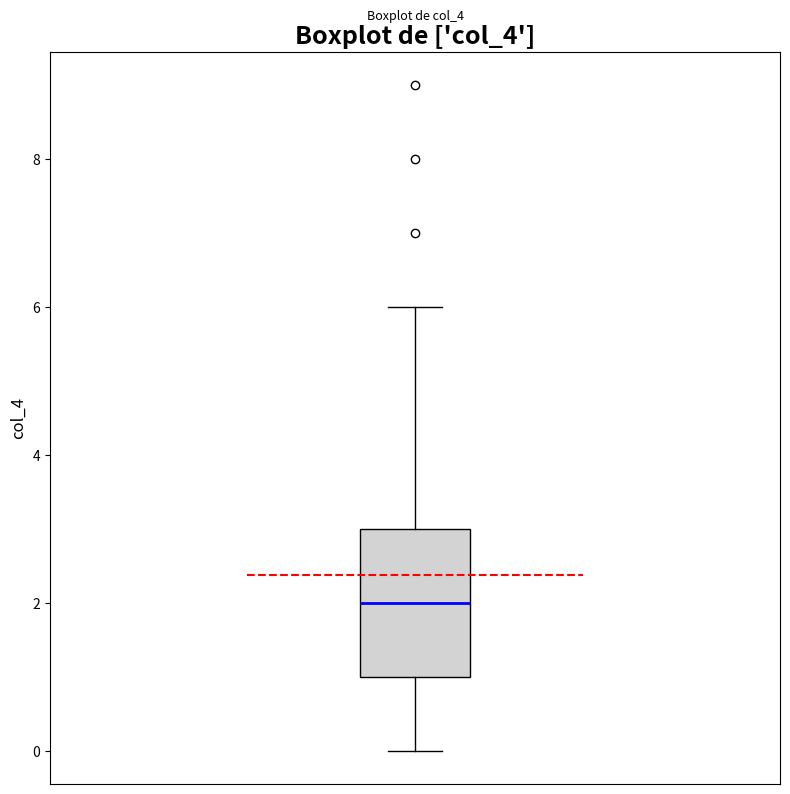

Transcribe this box plot: give where the median line is, the range the box spans, and where the two whiskers end, as read against the y-axis. The values are not printed on the chart, so give them approximately, as read against the axis.

median 2, box 1 to 3, whiskers 0 to 6